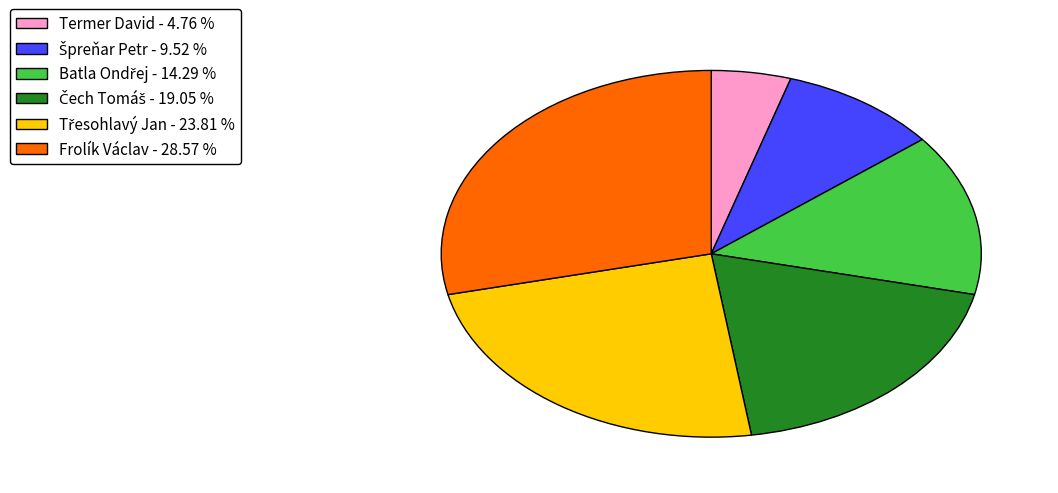

Combined, do Termer David - 4.76 % and Frolík Václav - 28.57 % account for over 50%?

No